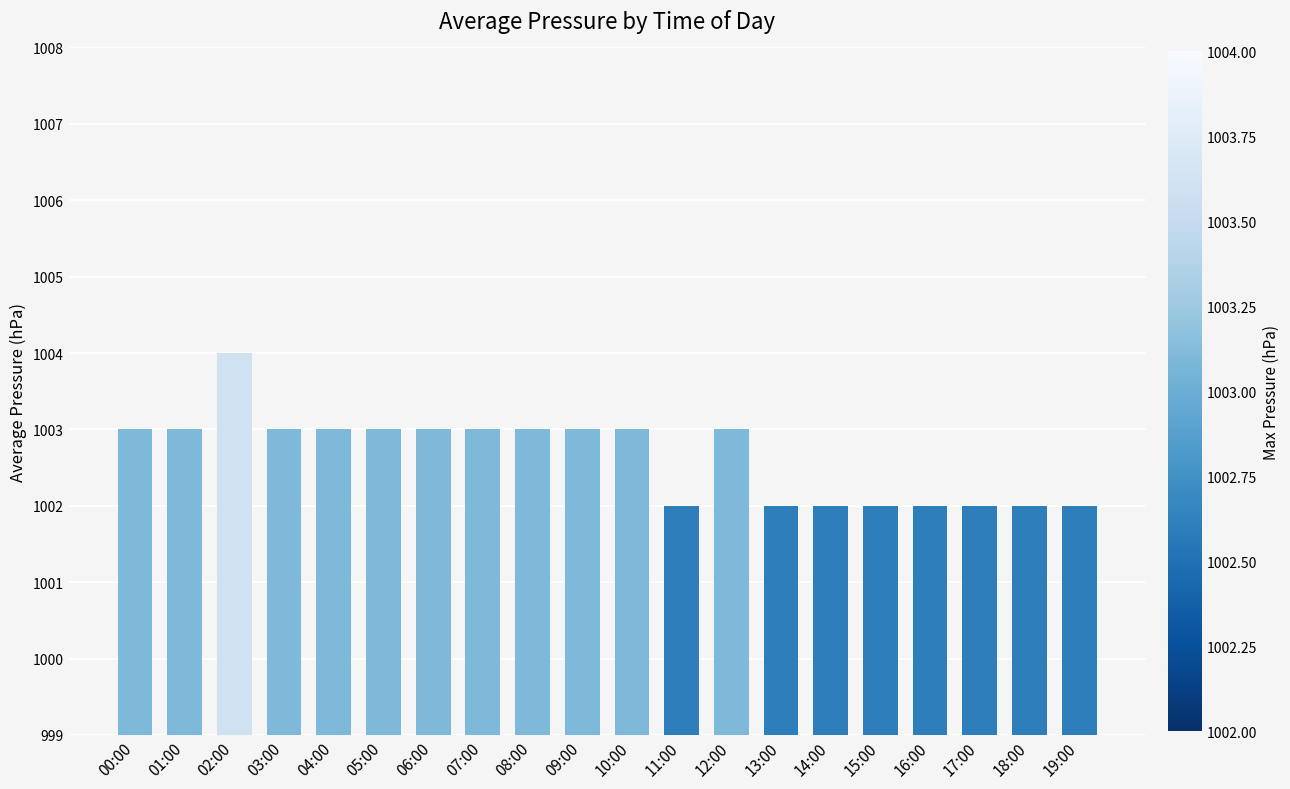

What is the smallest value displayed?

1002